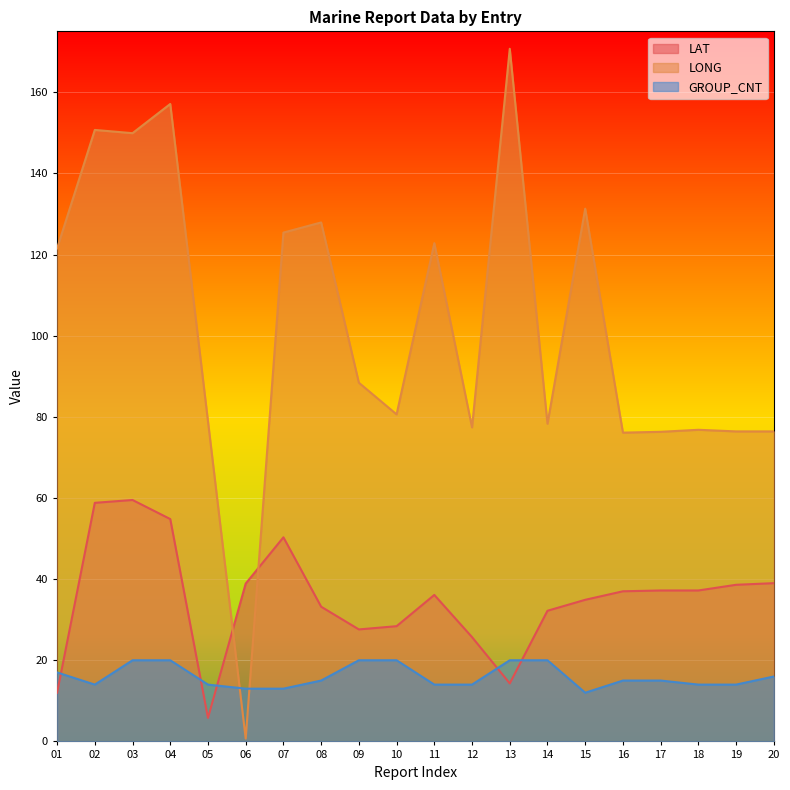

Between 11 and 16, which series saw the biggest shift?

LONG